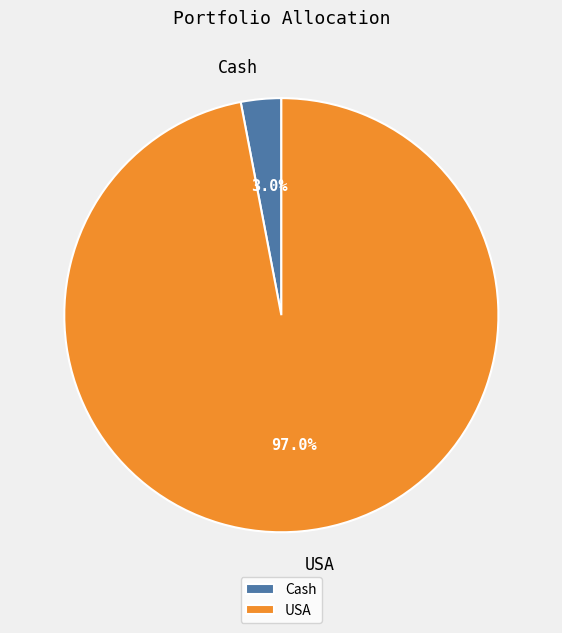

How many segments does this pie chart have?

2